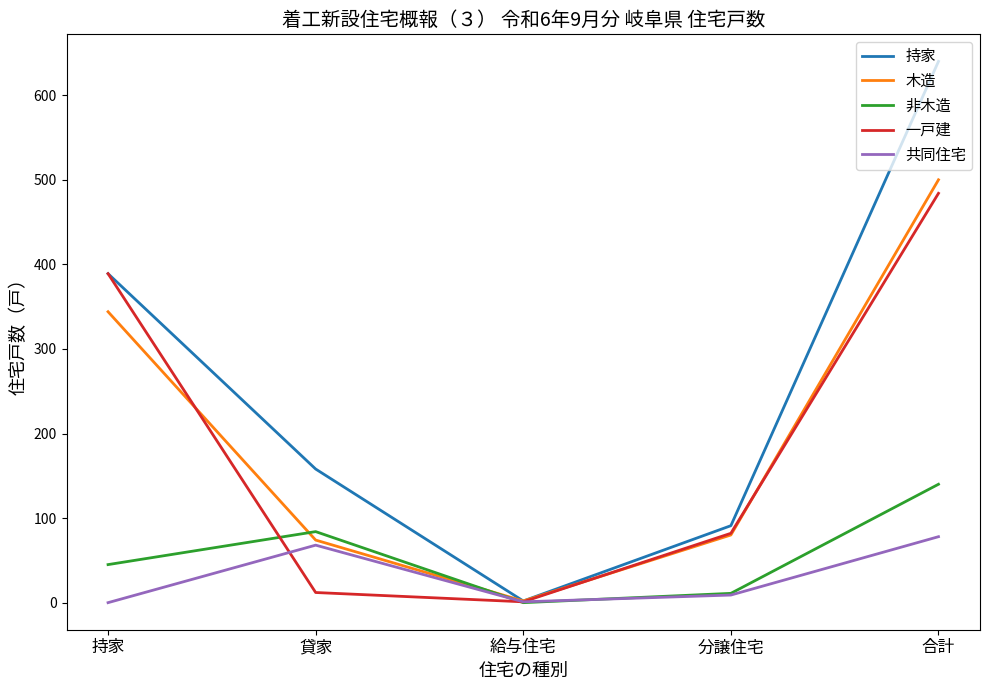

Where does the 持家 series first go above 158?

持家